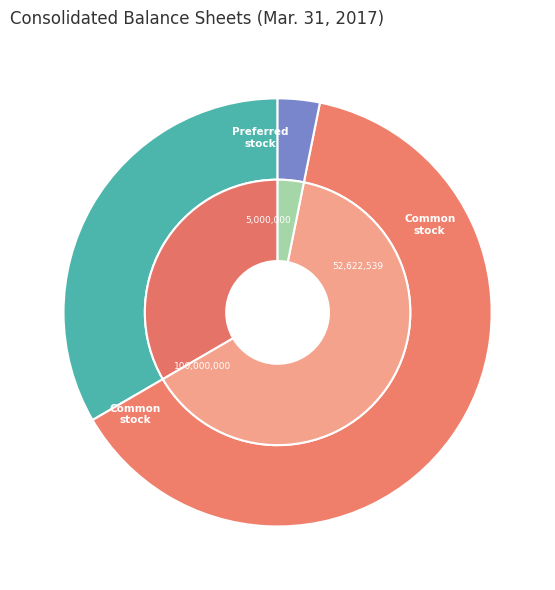

What percentage do Preferred stock, shares authorized and Common stock, shares authorized together represent?

66.6%